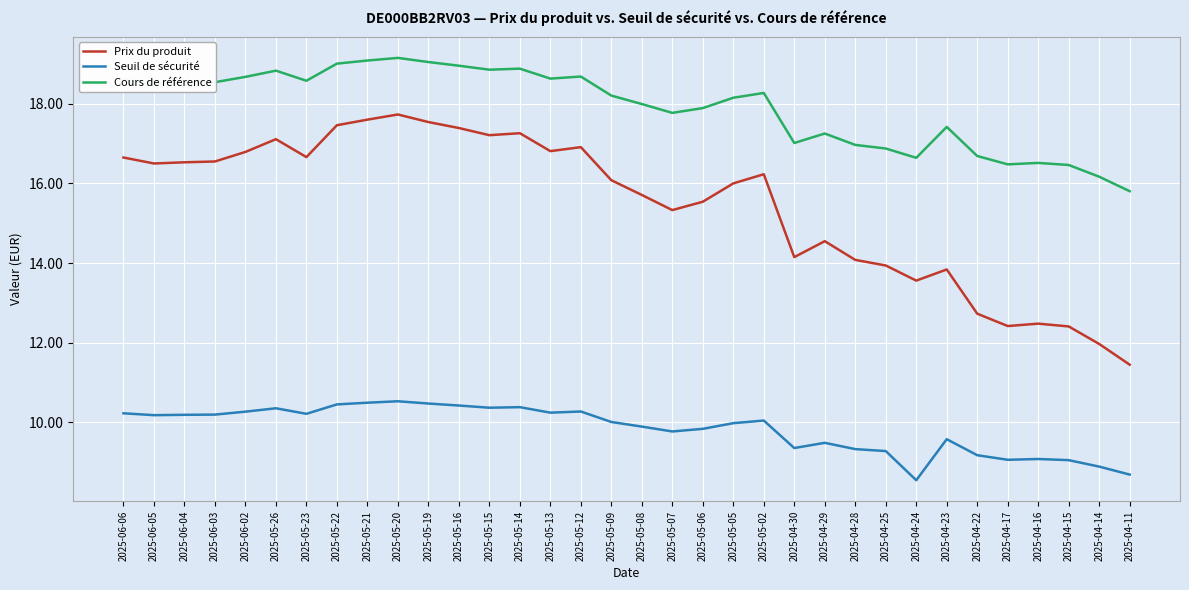

Is it true that Prix du produit equals 8.6 at 2025-04-25?

False